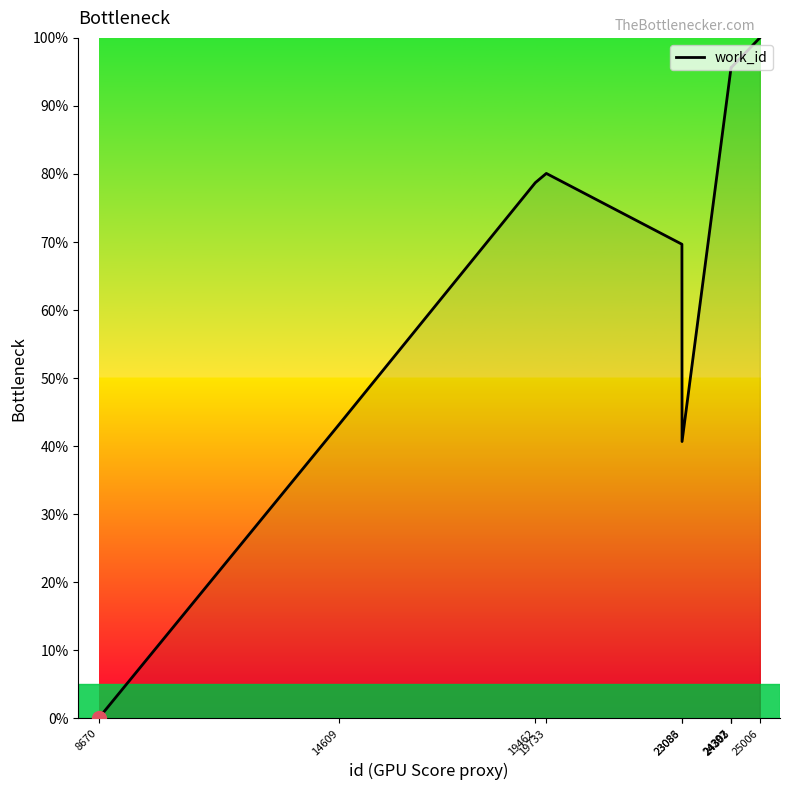

What is the maximum value shown in the chart?

100.0